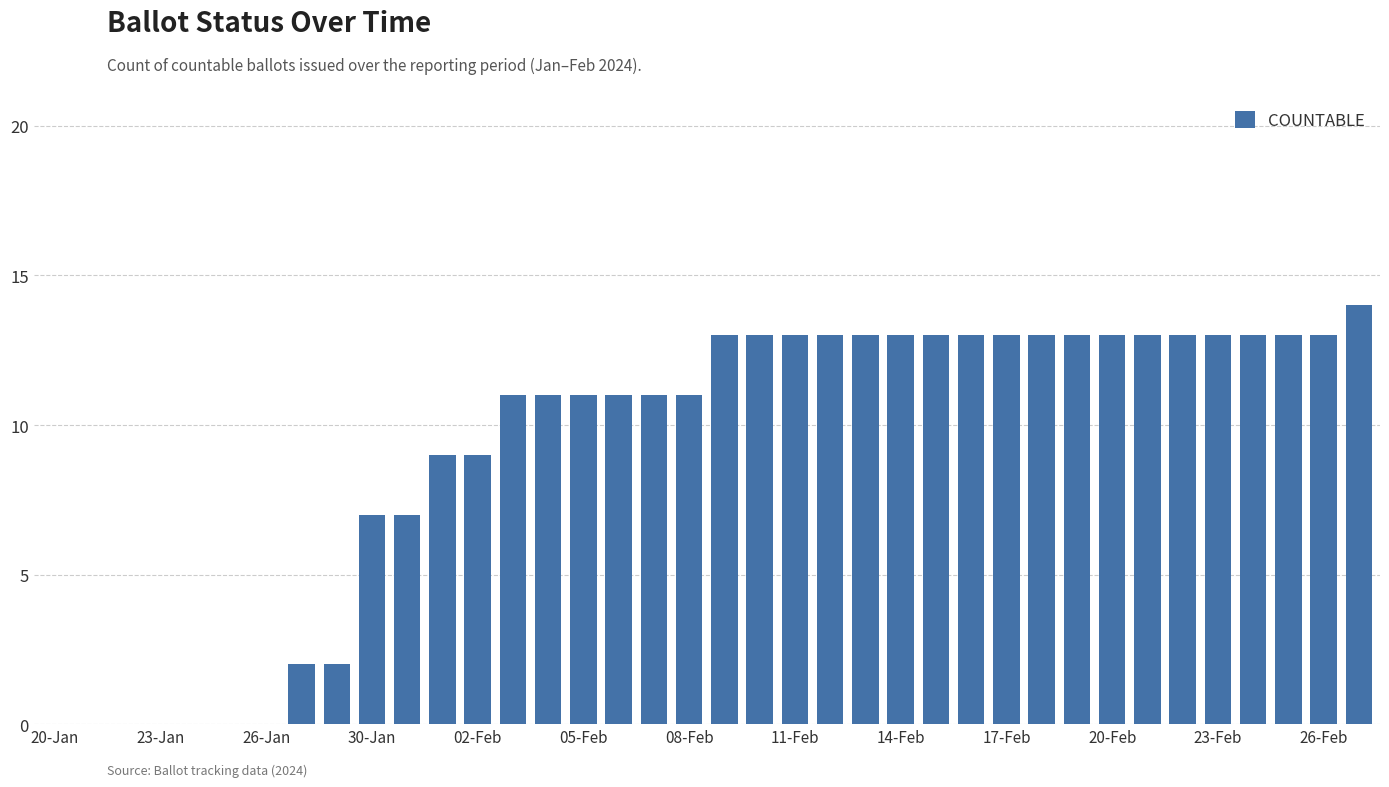

What is the greatest value displayed?

14